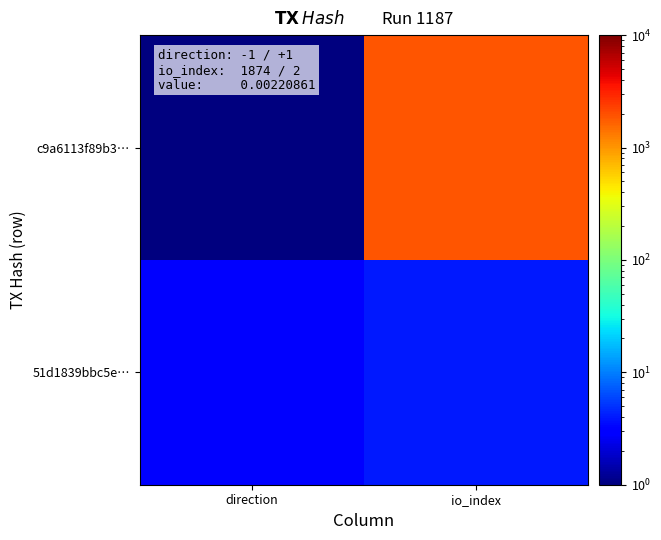

What is the difference between the highest and lowest values at direction?

2